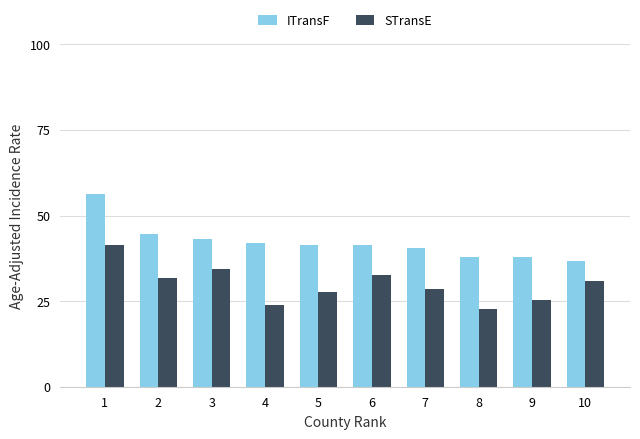

At which label does STransE reach its peak?

1